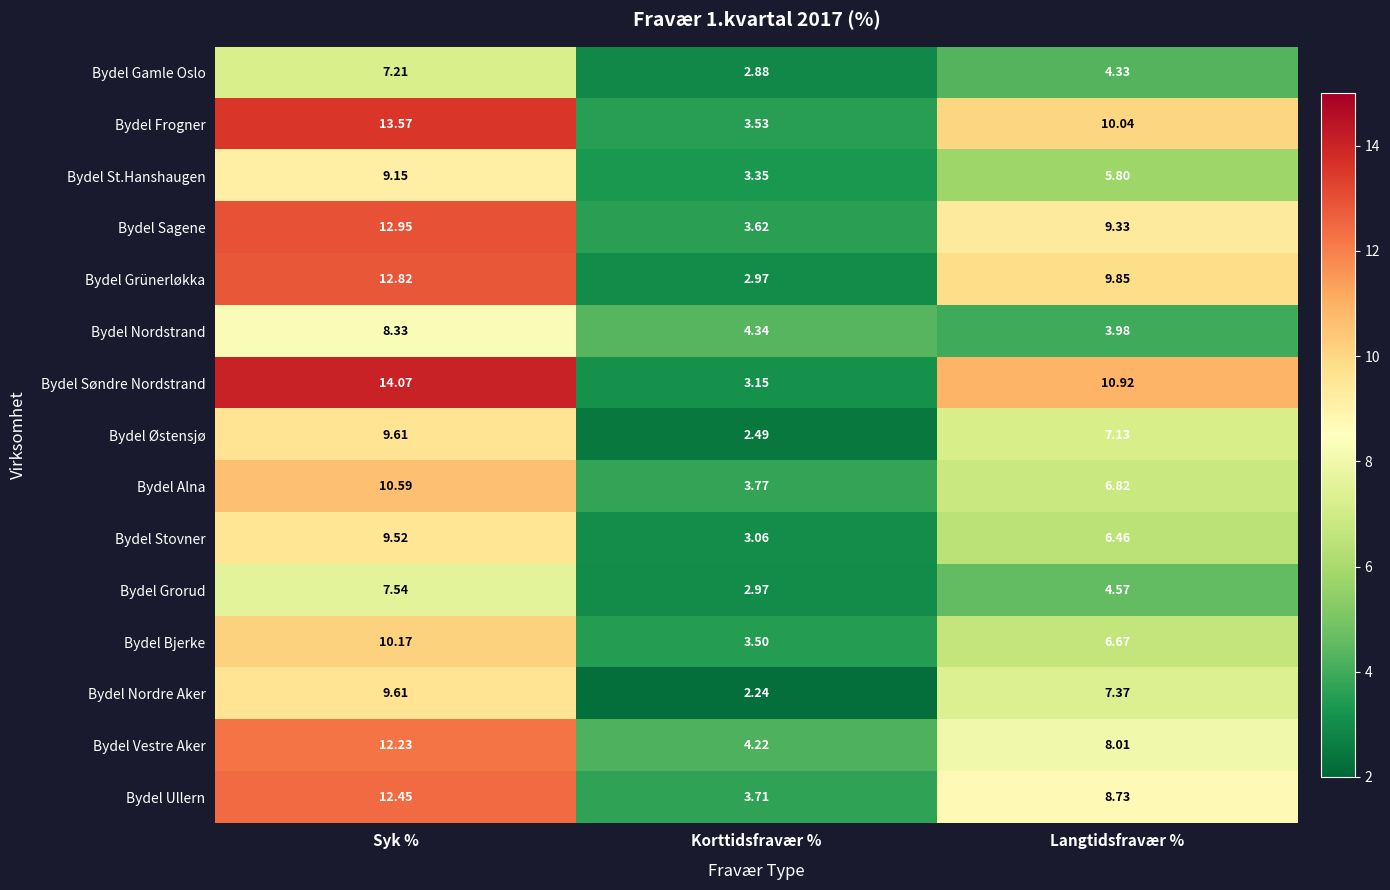

Which series has the widest spread of values?

Bydel Søndre Nordstrand